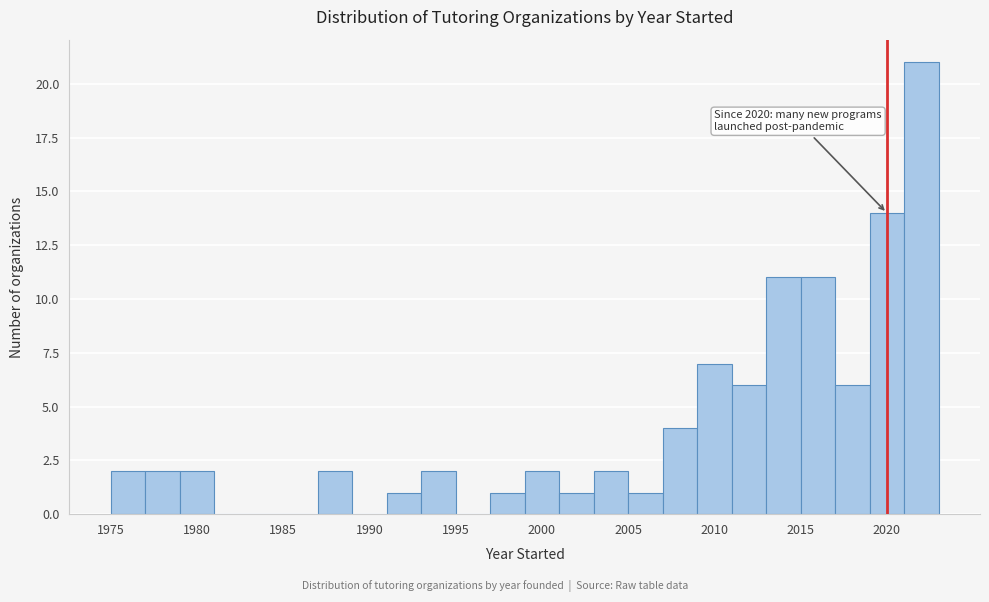

Which range on the x-axis has the tallest bar?

2021 to 2023